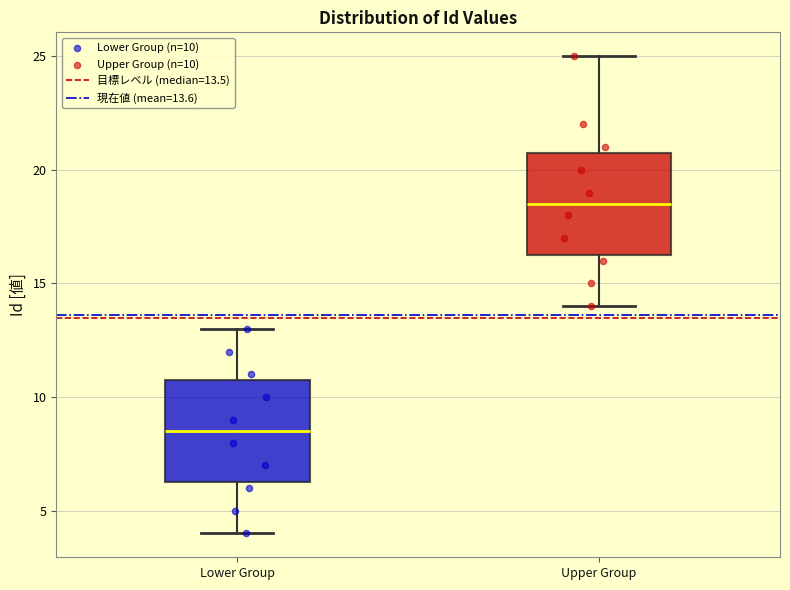

Reading left to right, transcribe this box plot: for each box, give where its median line is, the range the box spans, and where its two whiskers end, as read against the y-axis. The values are not printed on the chart, so give them approximately, as read against the axis.

Lower Group: median 8.5, box 6.5 to 11.0, whiskers 4.0 to 13.0
Upper Group: median 18.5, box 16.5 to 21.0, whiskers 14.0 to 25.0